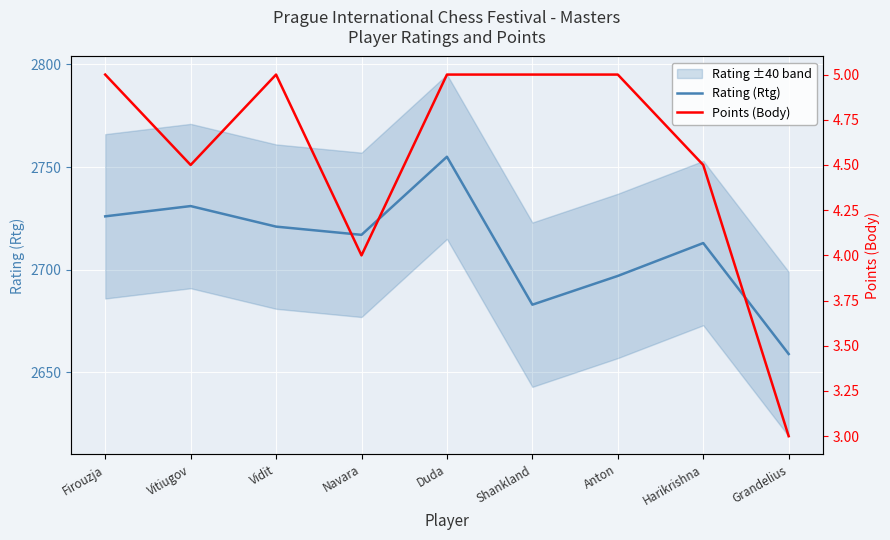

Which series changed the most between Vidit and Shankland?

Rating (Rtg)